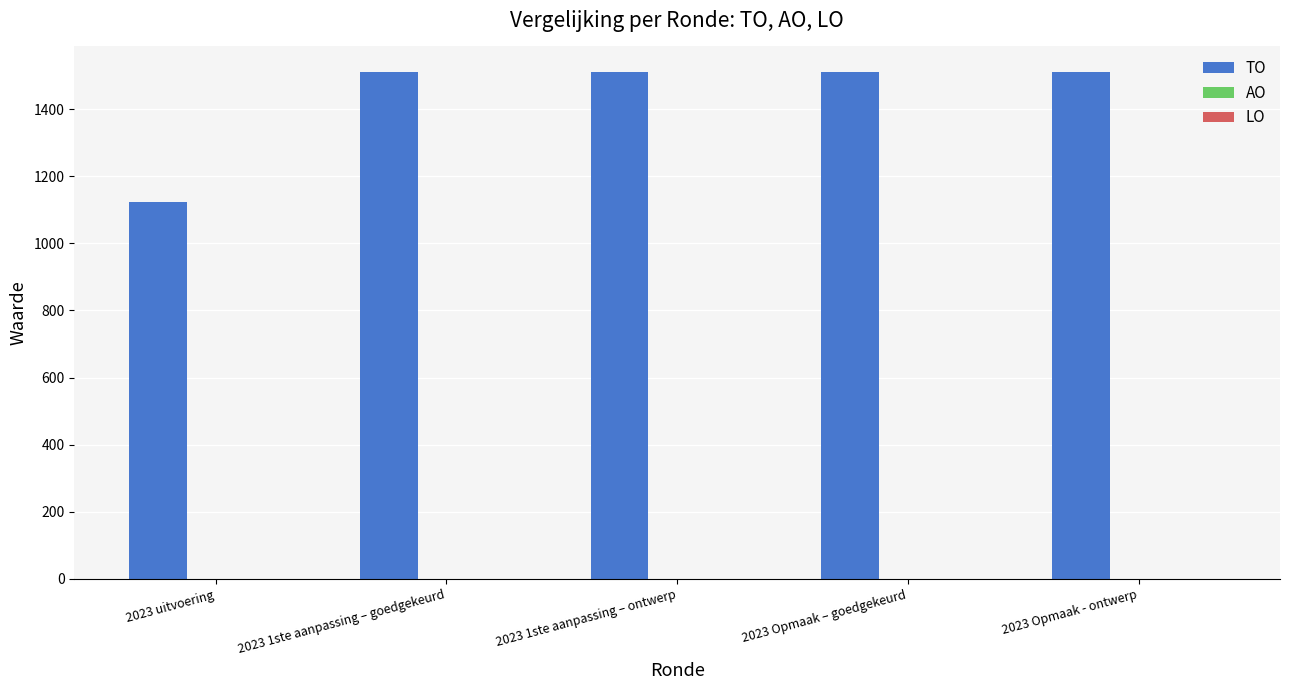

Between 2023 Opmaak – goedgekeurd and 2023 uitvoering, which is larger?

2023 Opmaak – goedgekeurd